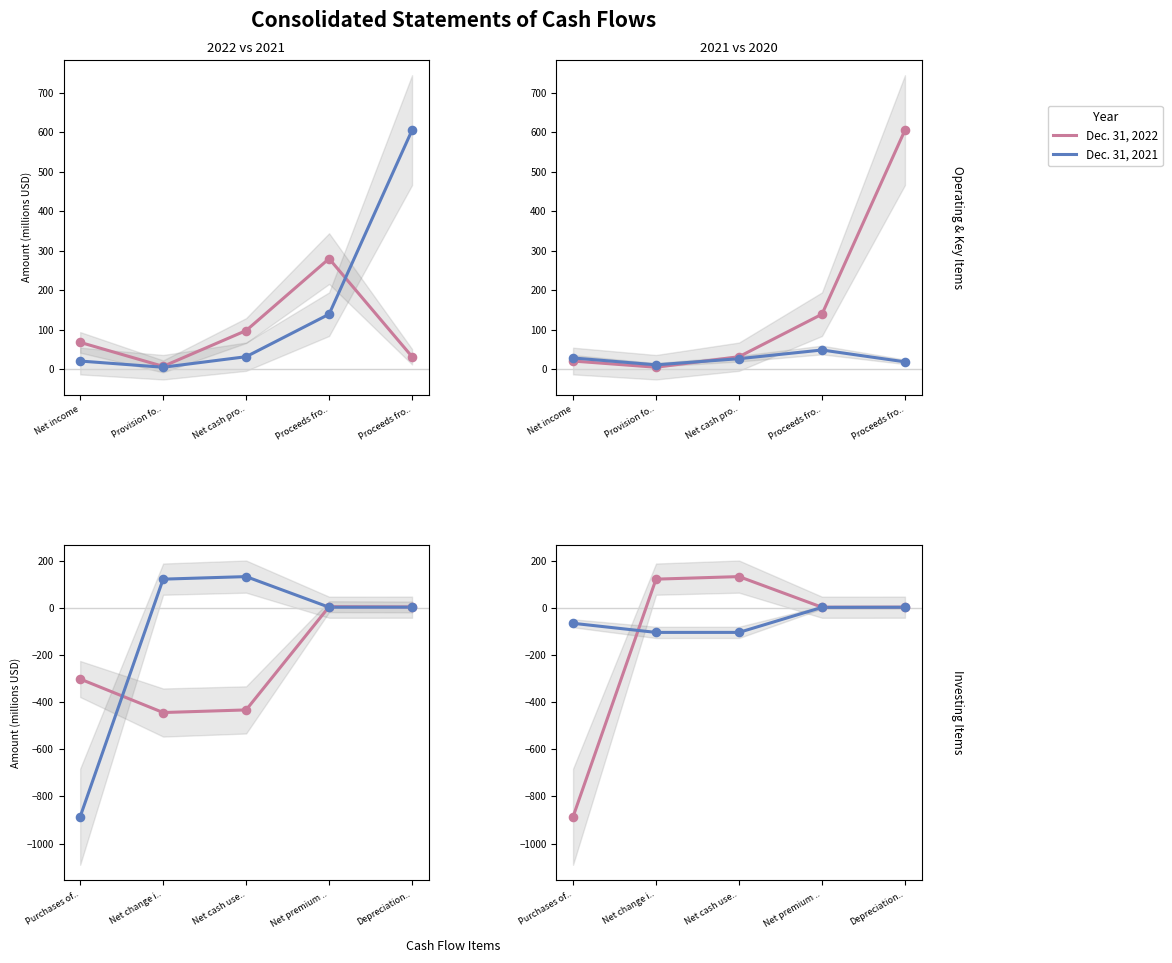

Which series has the largest Y range (max minus min)?

Dec. 31, 2021